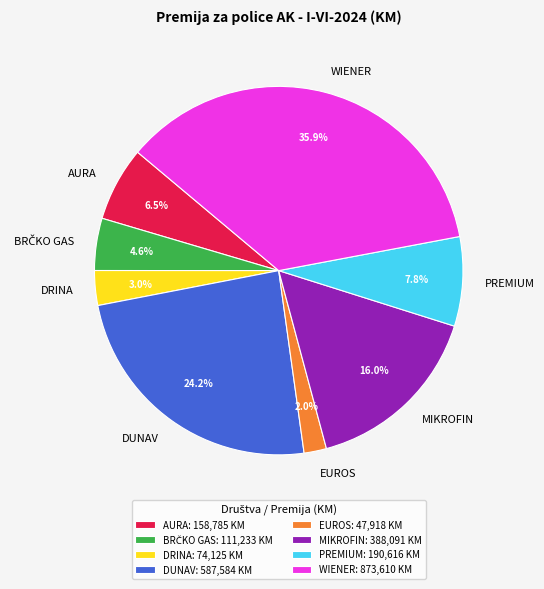

Count the number of slices in the pie.

8